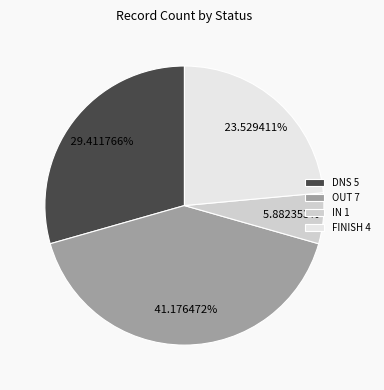

Which slice is the smallest?

IN 1